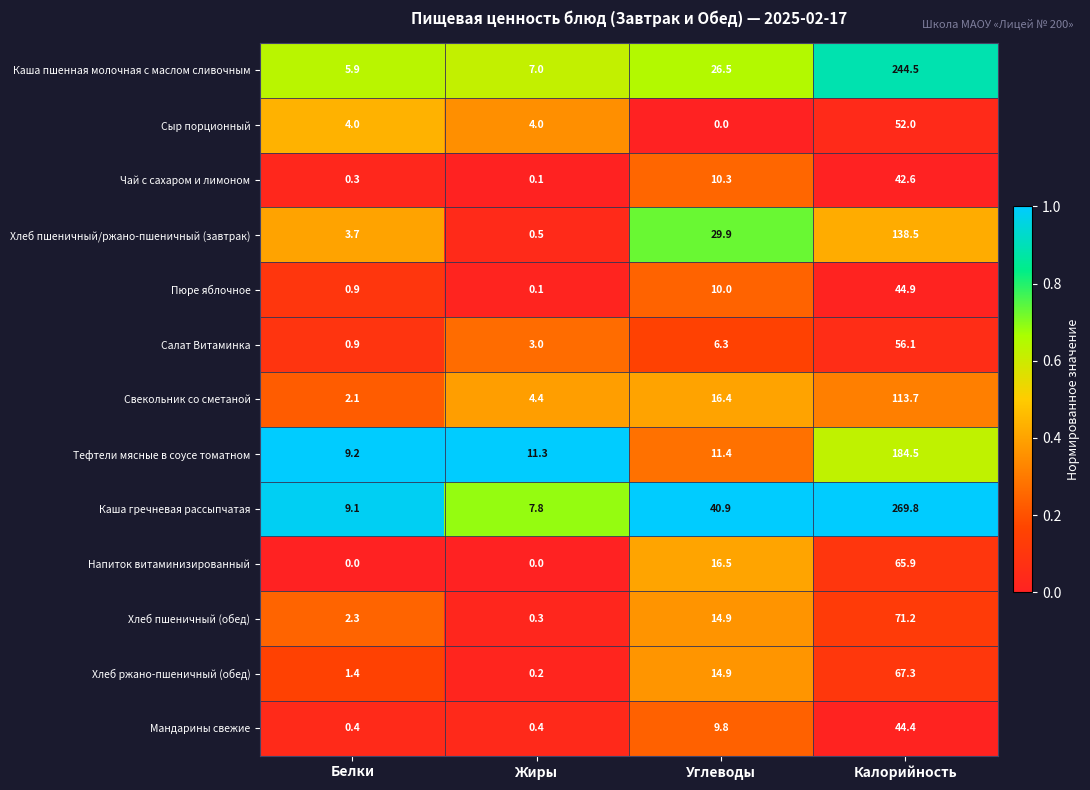

Is it true that Пюре яблочное equals 0.9 at Белки?

True